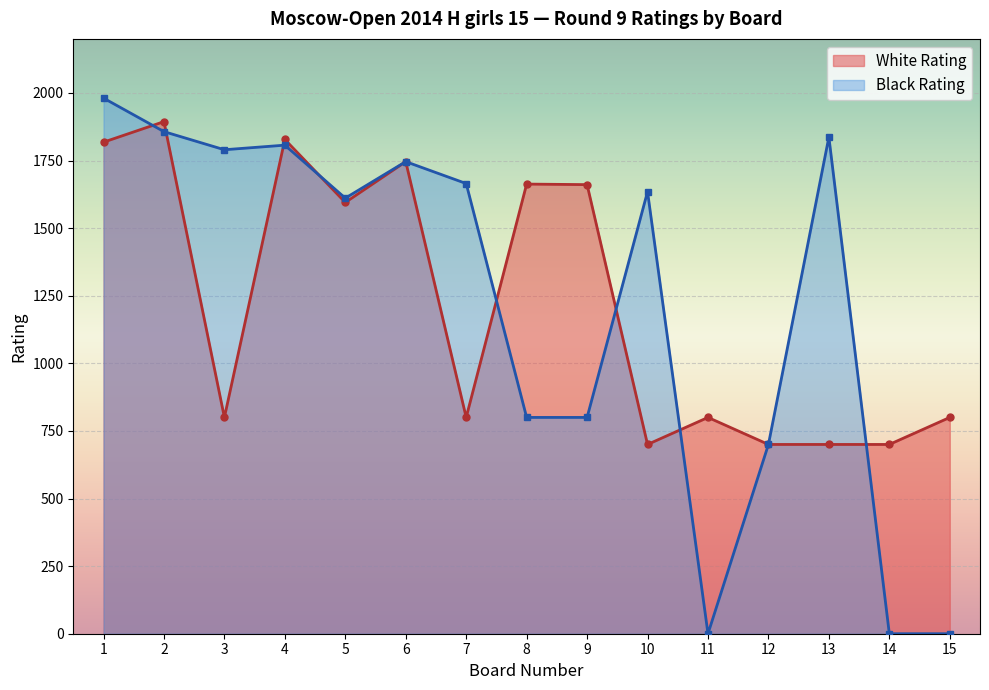

What is the average value of the White Rating series?

1214